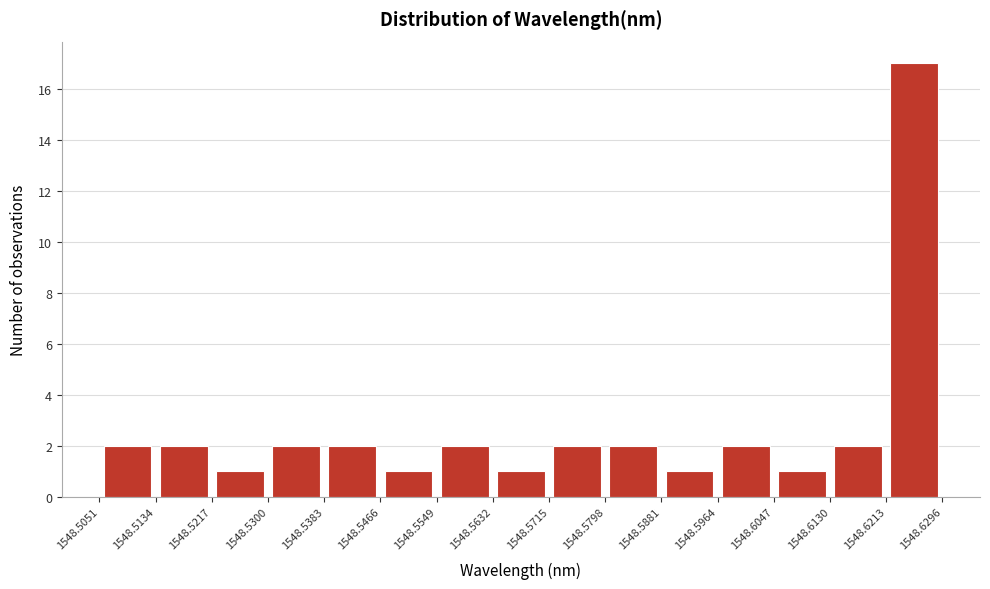

Over which range of the x-axis is the bar tallest?

1548.6213 to 1548.6296